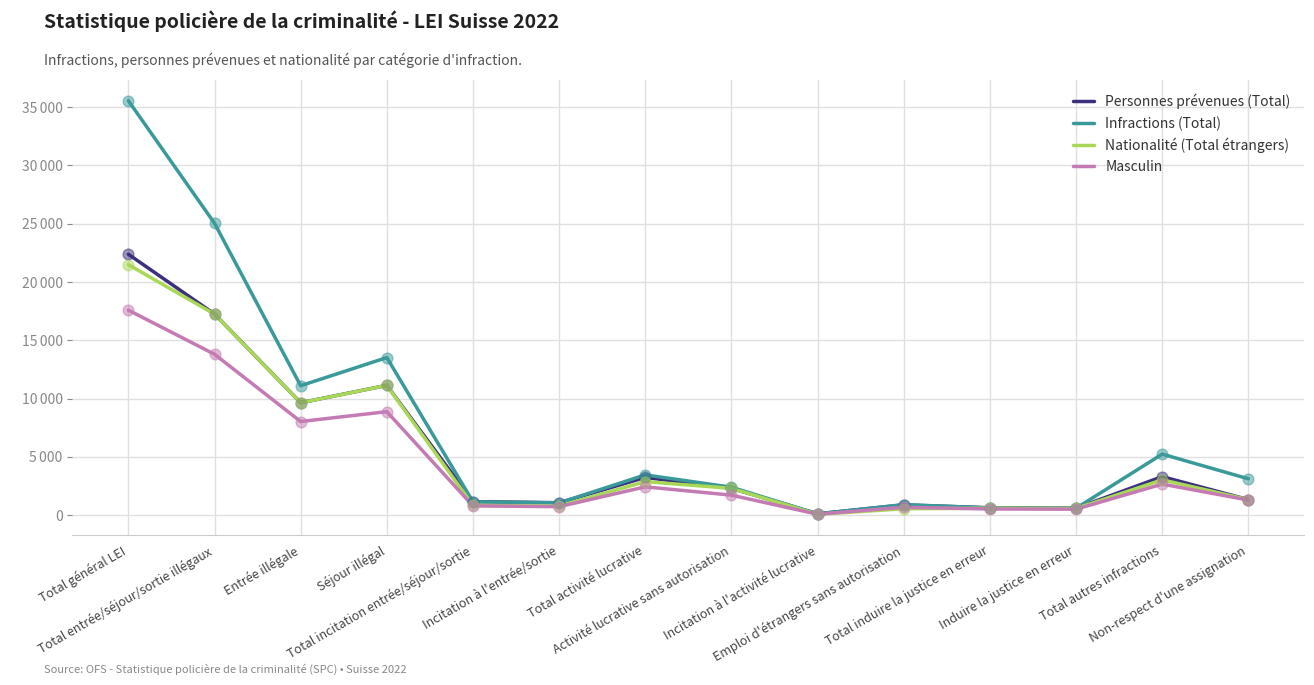

Which series has the largest total across all categories?

Infractions (Total)